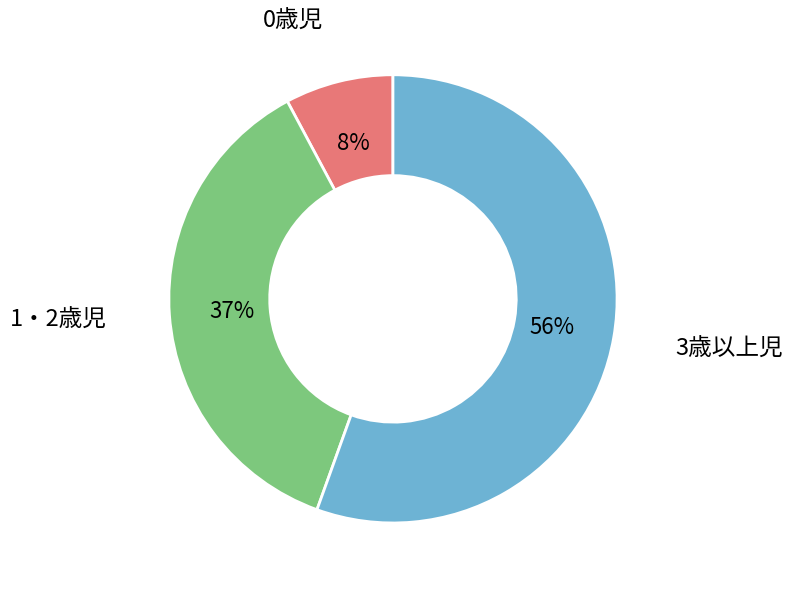

Does any single category account for the majority?

Yes